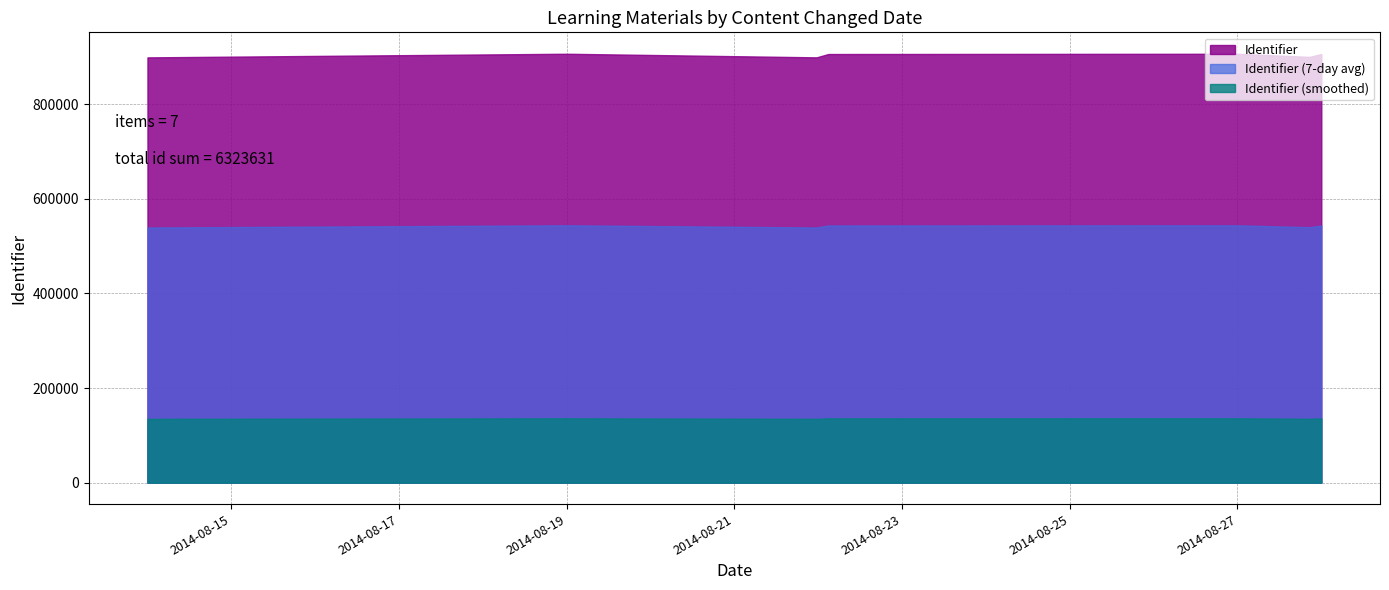

Which series has the largest total across all categories?

Identifier